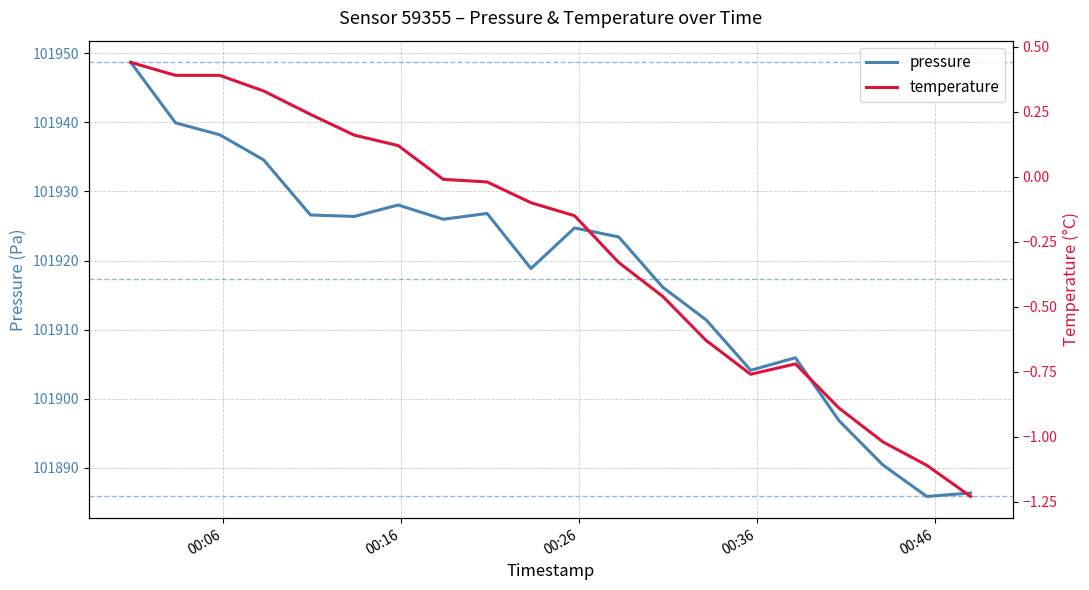

What is the lowest value of the pressure series?

101885.9